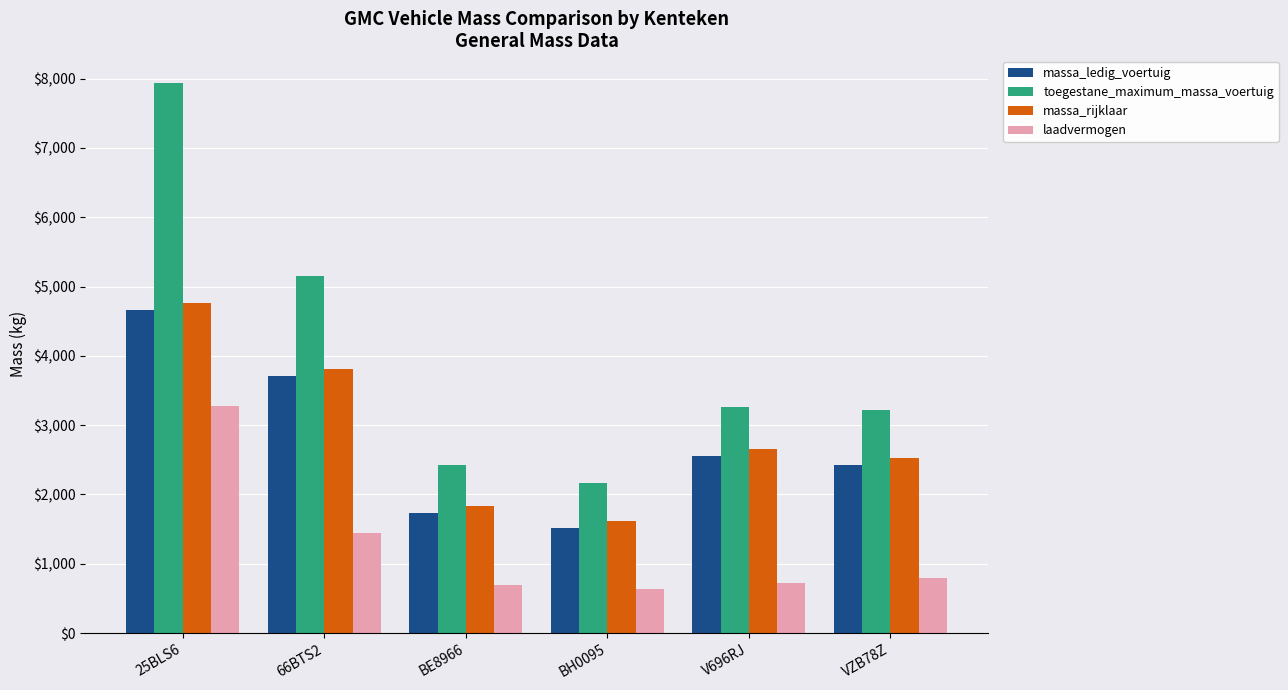

How many data points in laadvermogen are less than 794?

3